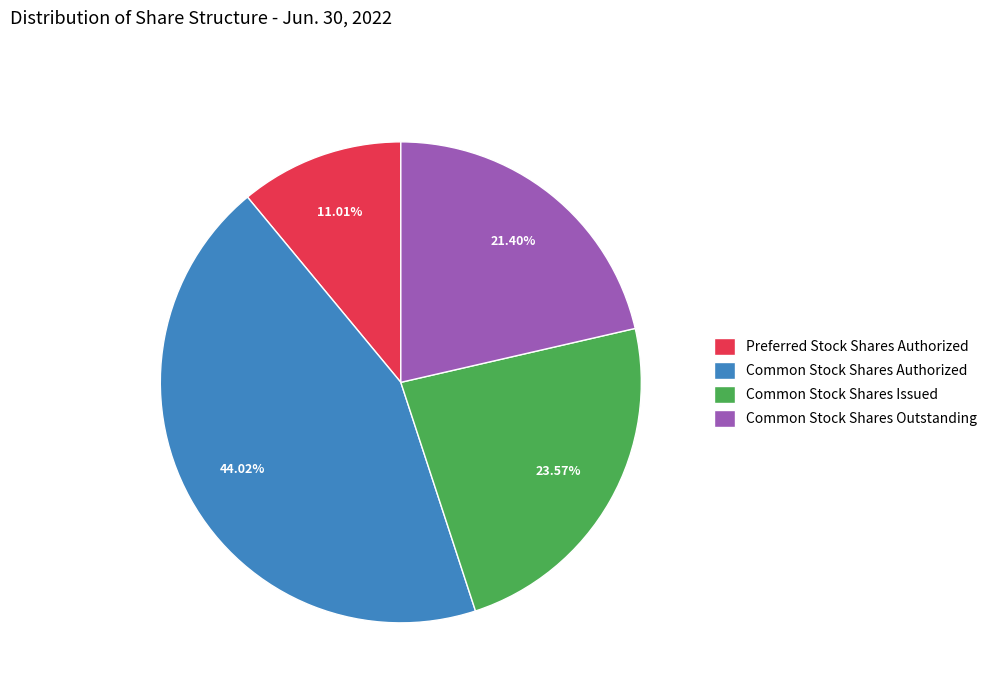

Rank the categories by value from lowest to highest.

Preferred Stock Shares Authorized, Common Stock Shares Outstanding, Common Stock Shares Issued, Common Stock Shares Authorized